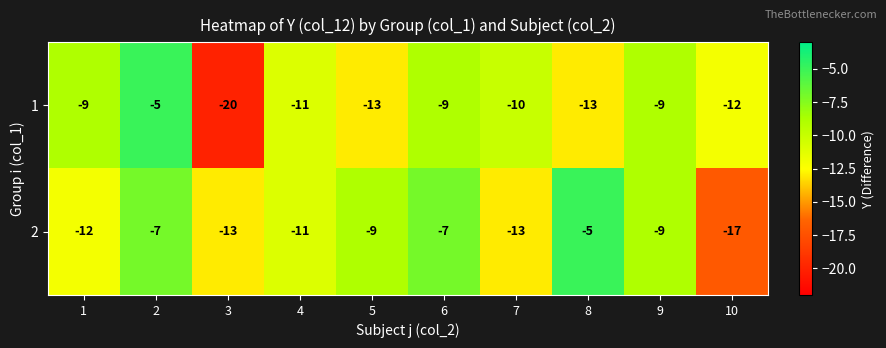

Read the 1 value at 8.

-13